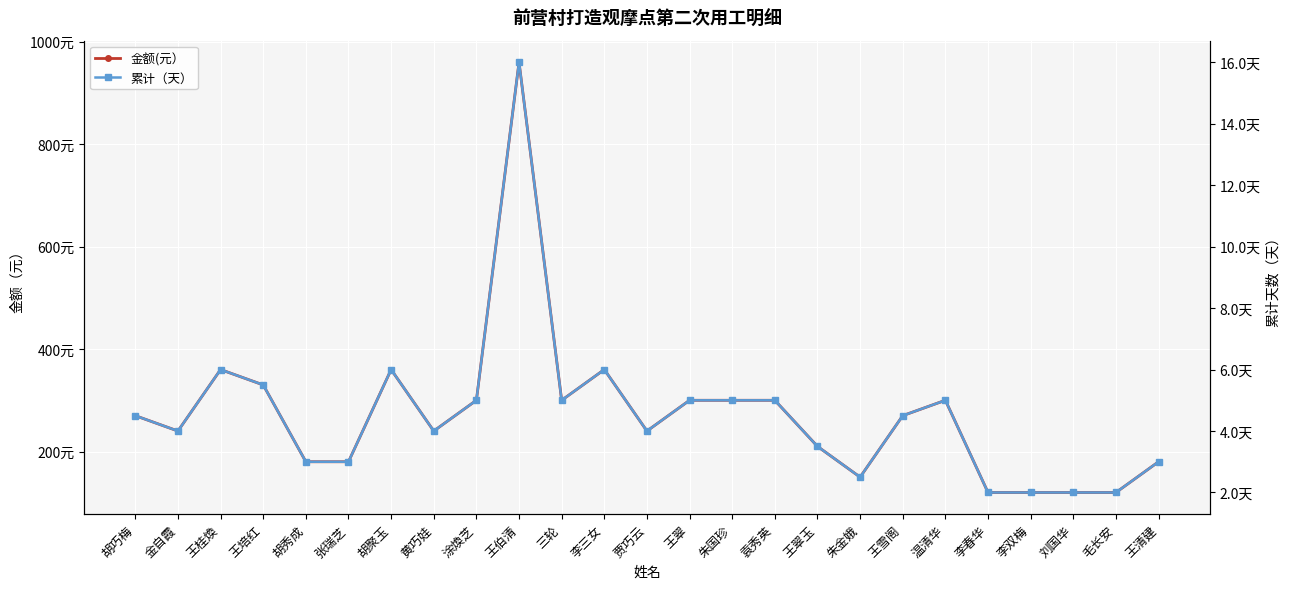

What is the value of the 金额(元） point at the 17th from the left?

210.0